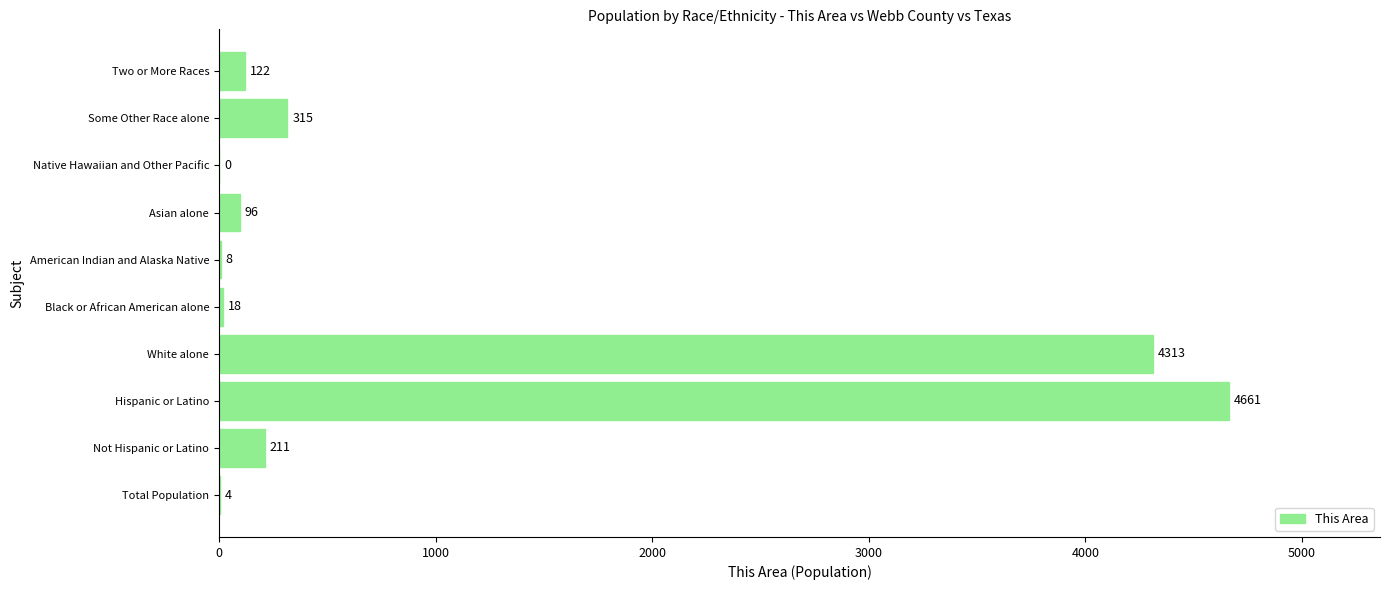

Between Total Population and Not Hispanic or Latino, which is larger?

Not Hispanic or Latino